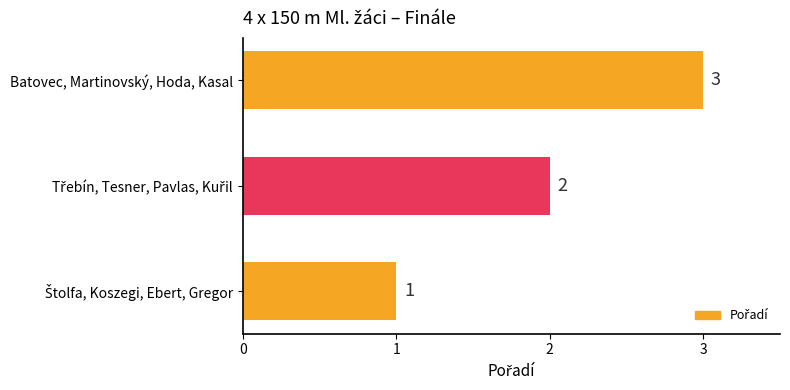

The value at Batovec, Martinovský, Hoda, Kasal is 5. True or false?

False